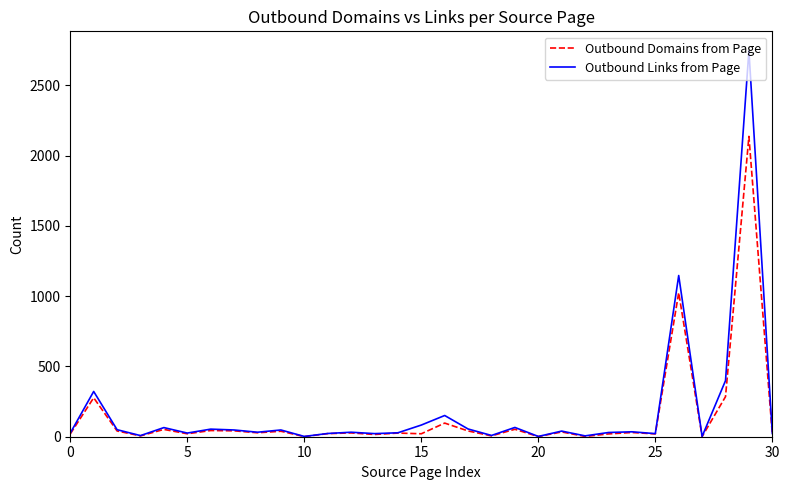

Which series has the widest spread of values?

Outbound Links from Page